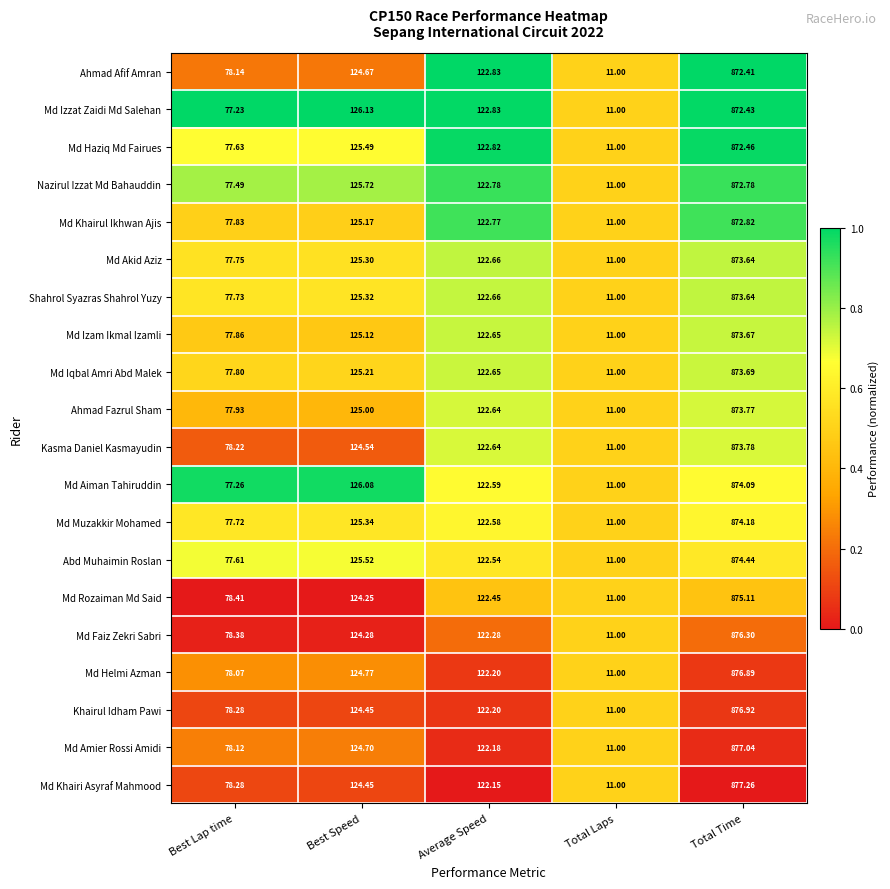

What is the spread (max minus min) of values at Best Lap time?

1.2